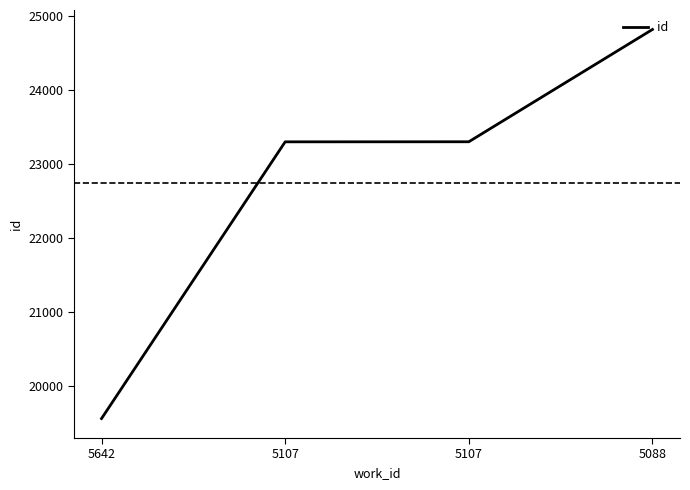

What is the minimum value shown in the chart?

19567